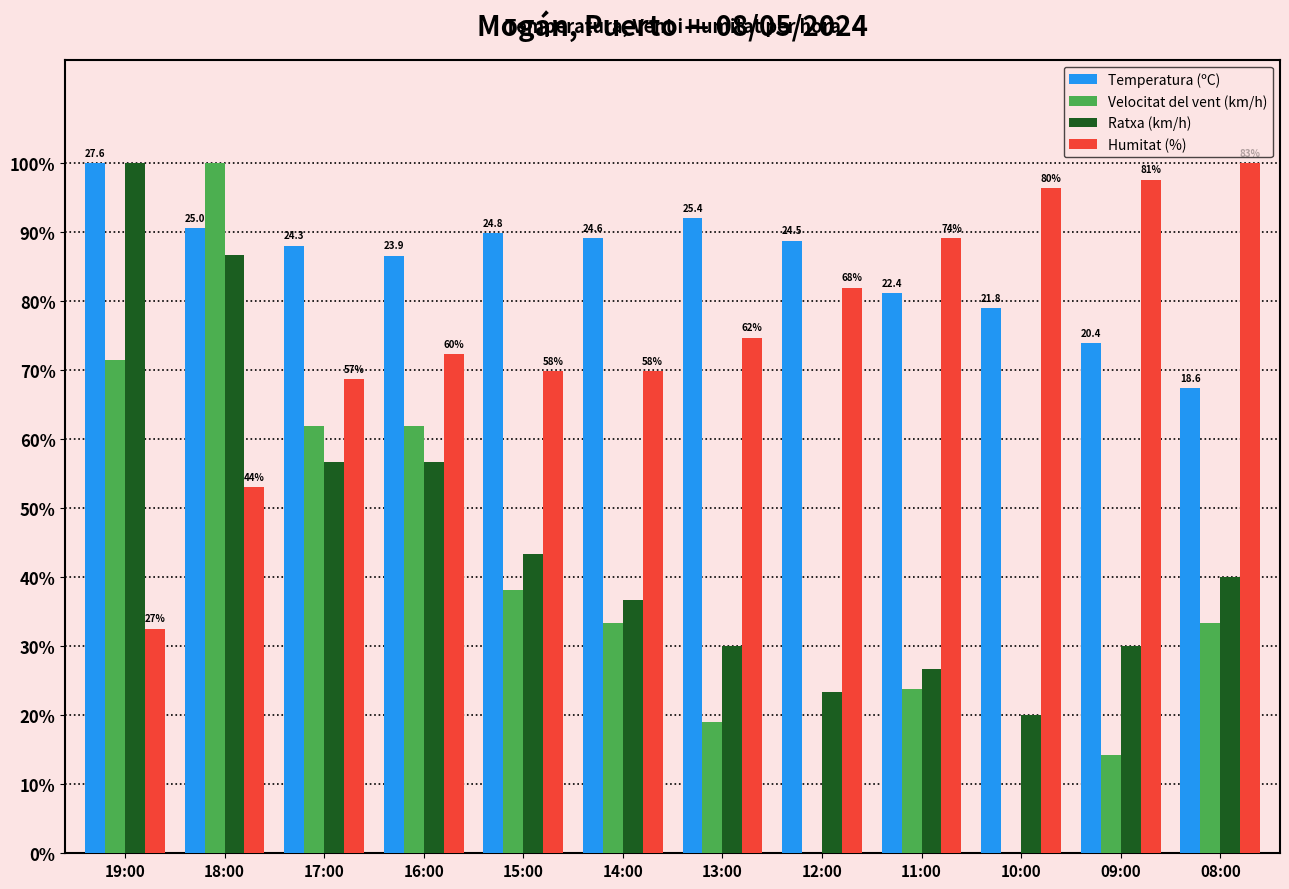

What are all the series names shown in the legend?

Temperatura (ºC), Velocitat del vent (km/h), Ratxa (km/h), Humitat (%)